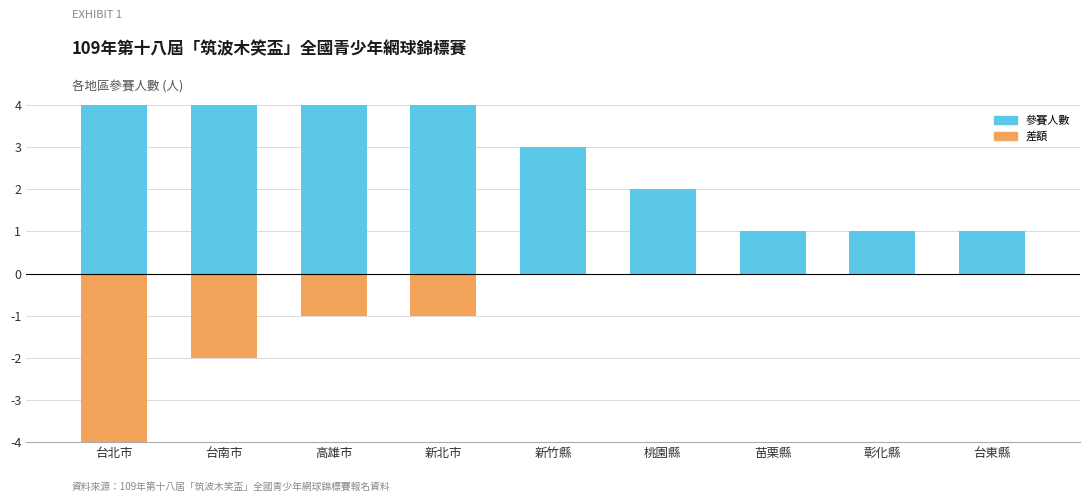

What is the approximate value at 苗栗縣?

1